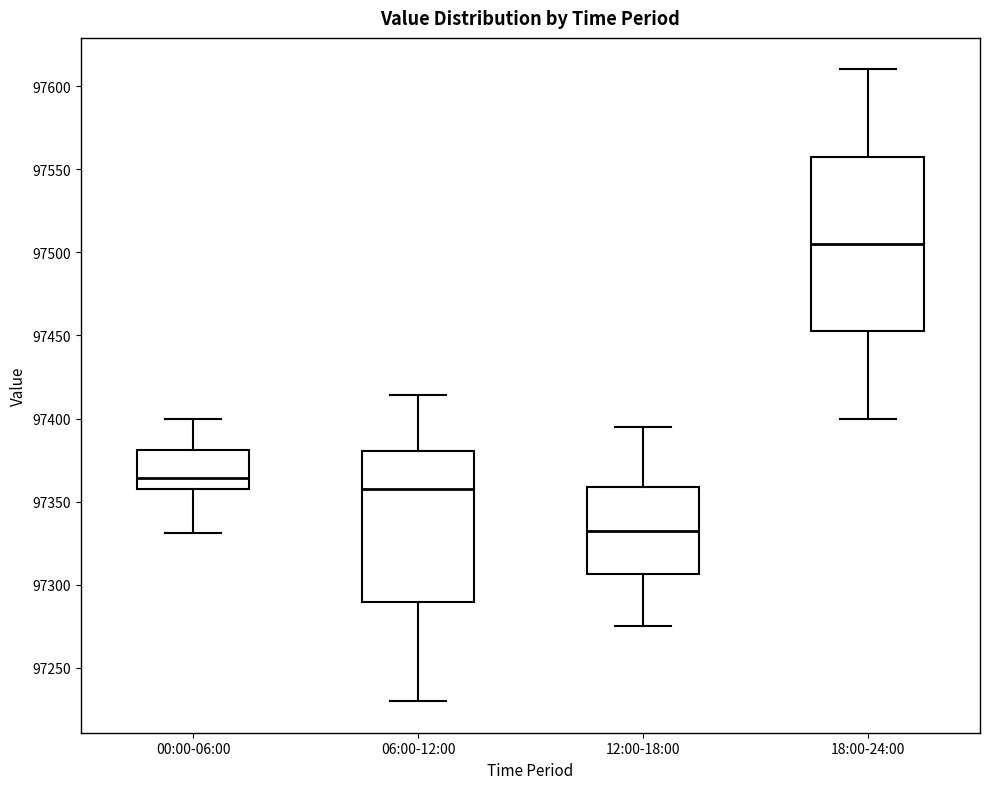

Which box is the tallest, from its lower edge to its upper edge?

18:00-24:00